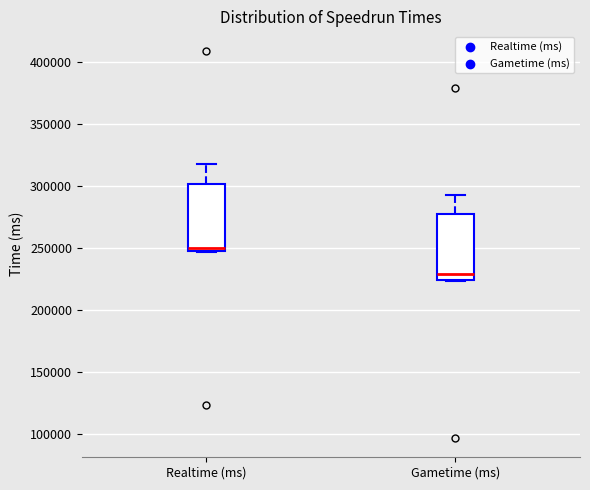

Reading left to right, transcribe this box plot: for each box, give where its median line is, the range the box spans, and where its two whiskers end, as read against the y-axis. The values are not printed on the chart, so give them approximately, as read against the axis.

Realtime (ms): median 250000 (just above the box's lower edge), box 250000 to 300000, whiskers 245000 to 320000
Gametime (ms): median 230000, box 225000 to 280000, whiskers 225000 to 295000